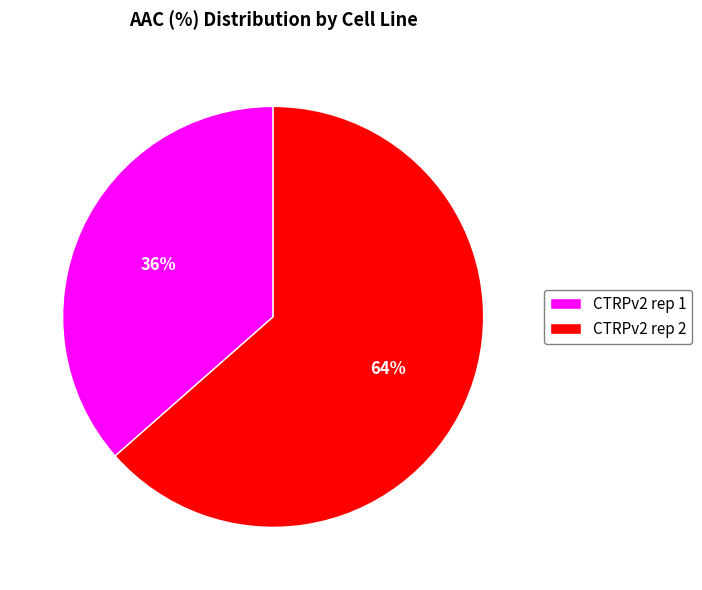

Does CTRPv2 rep 1 represent more than half of the total?

No